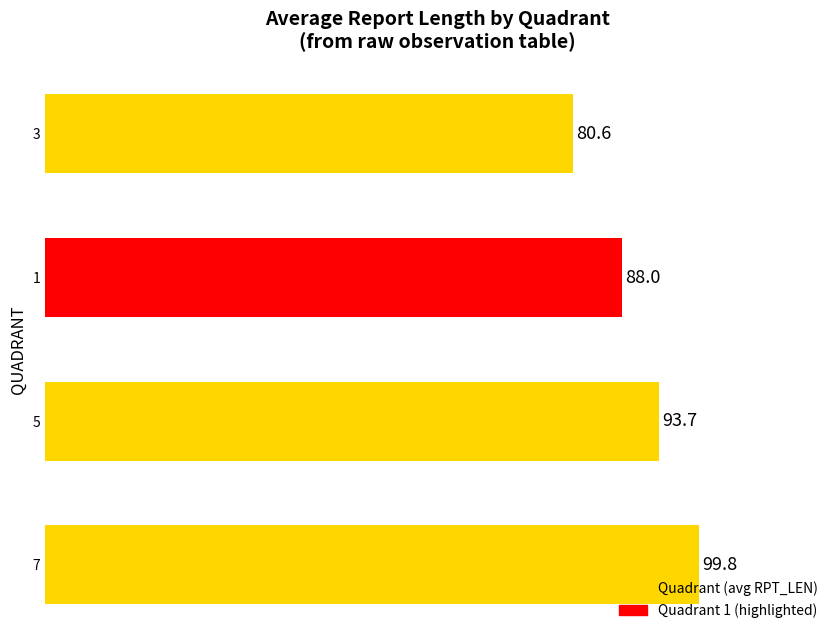

What is the change in value from 5 to 1?

-5.7